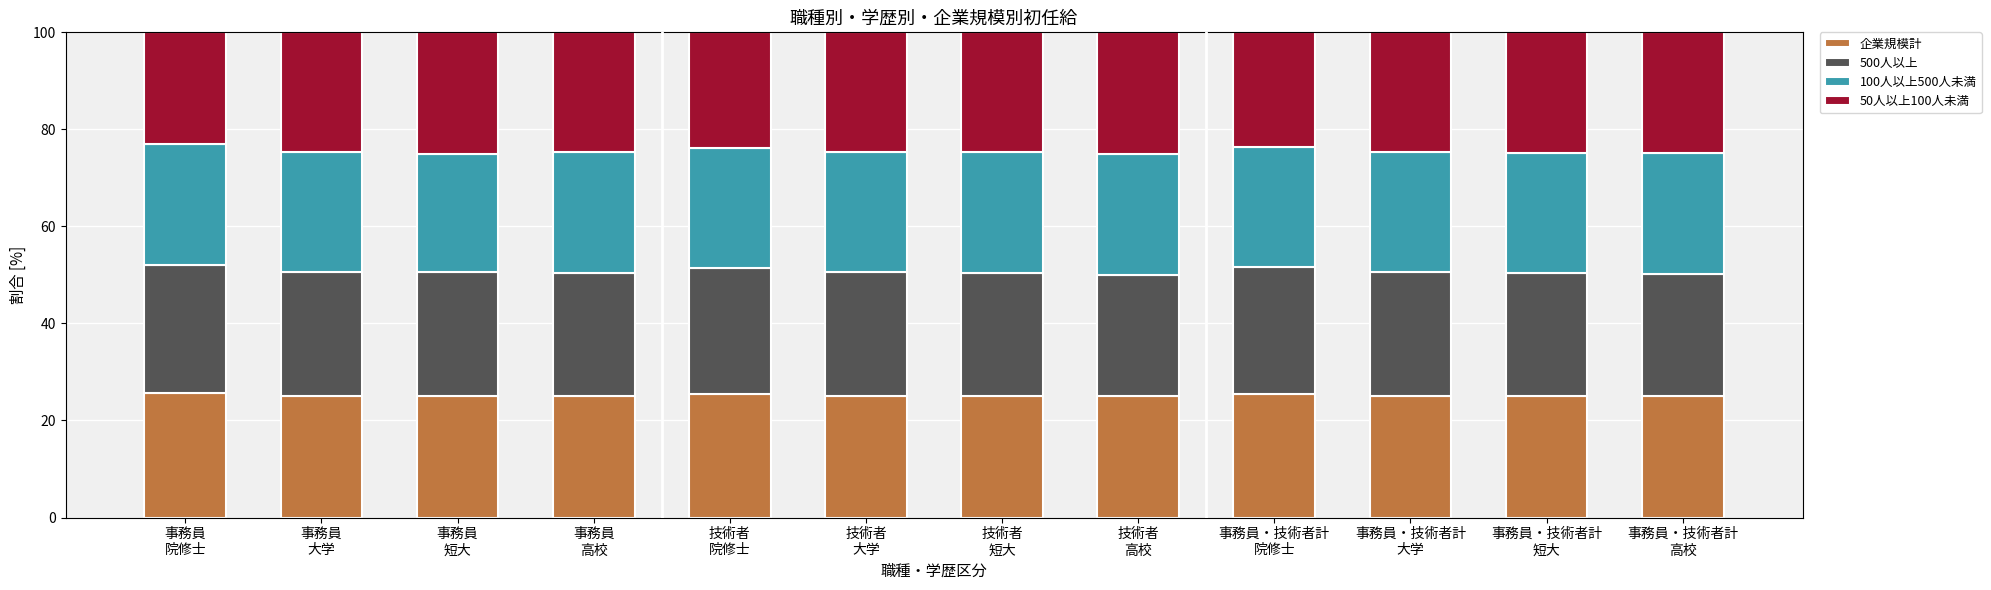

What is the lowest value of the 企業規模計 series?

25.0